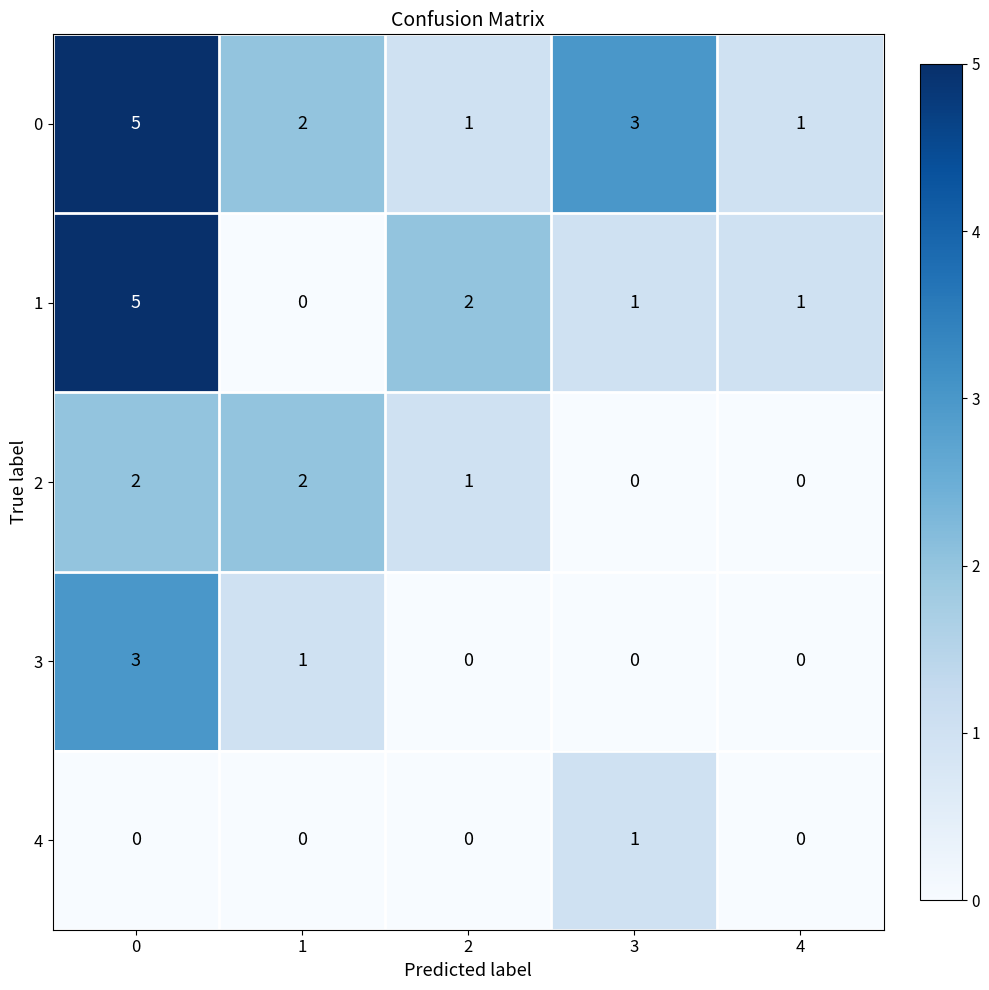

What is the difference between the maximum and minimum values in the 3 series?

3